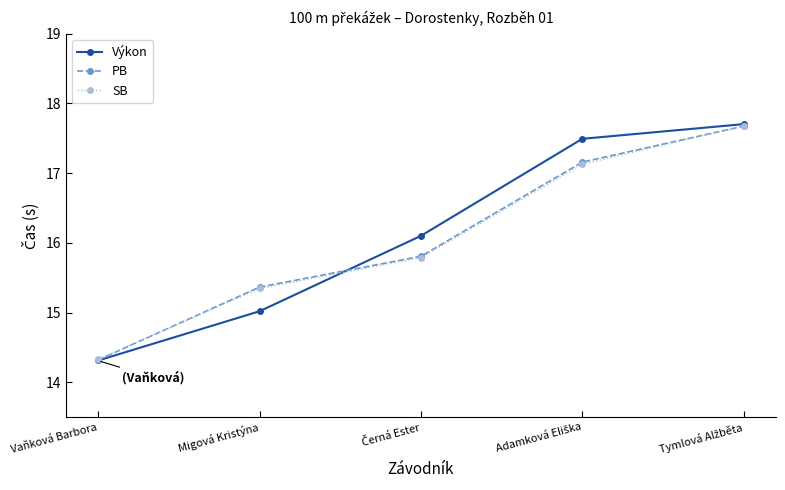

What is the maximum value shown in the chart?

17.7